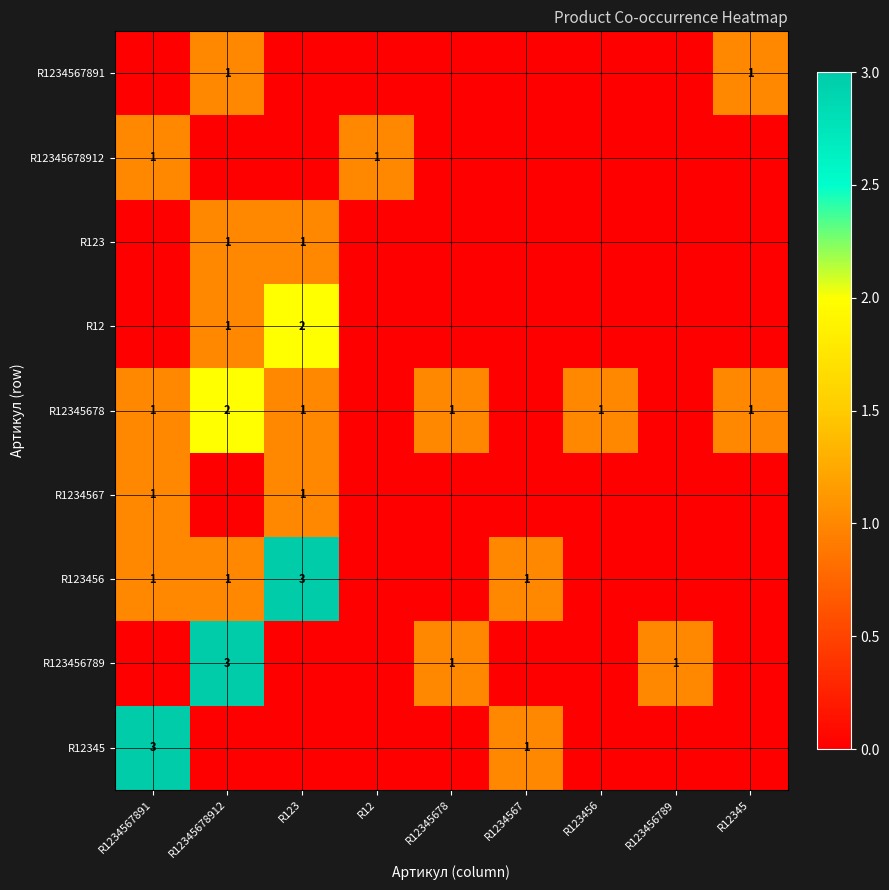

True or false: R123456789 has a value of 1 at R123456789.

True